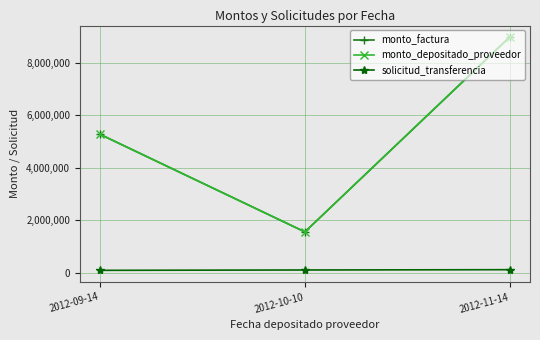

Is this an area chart (filled region under the line)?

No